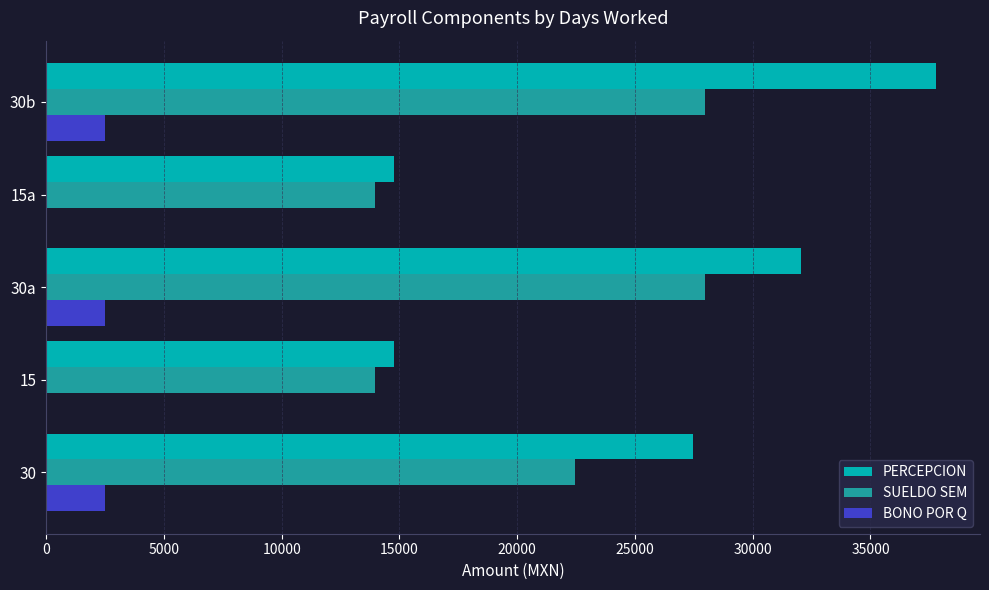

Between 15 and 30b, which series saw the biggest shift?

PERCEPCION